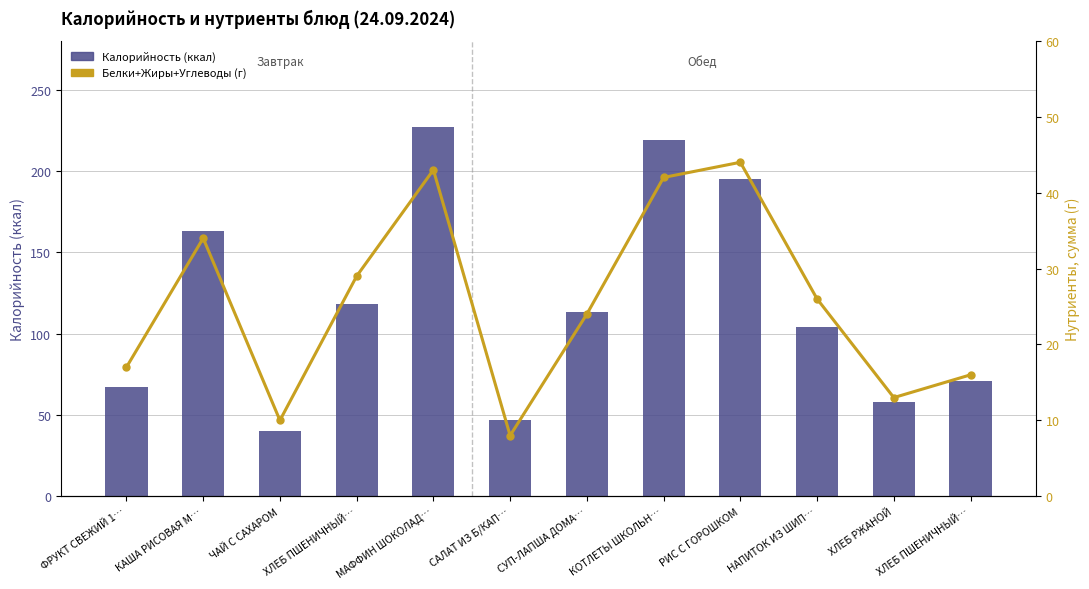

What is the sum of all Калорийность (ккал) values?

1422